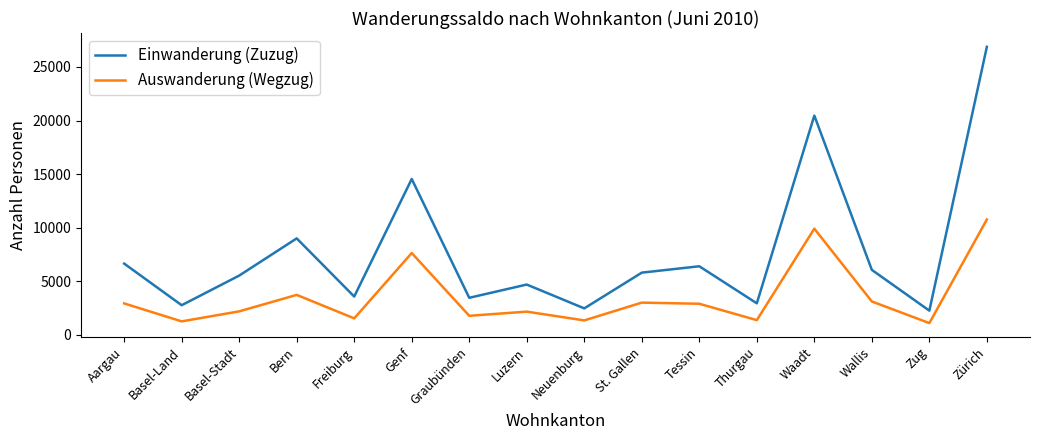

What is the difference between the Einwanderung (Zuzug) values at Zug and Genf?

12280